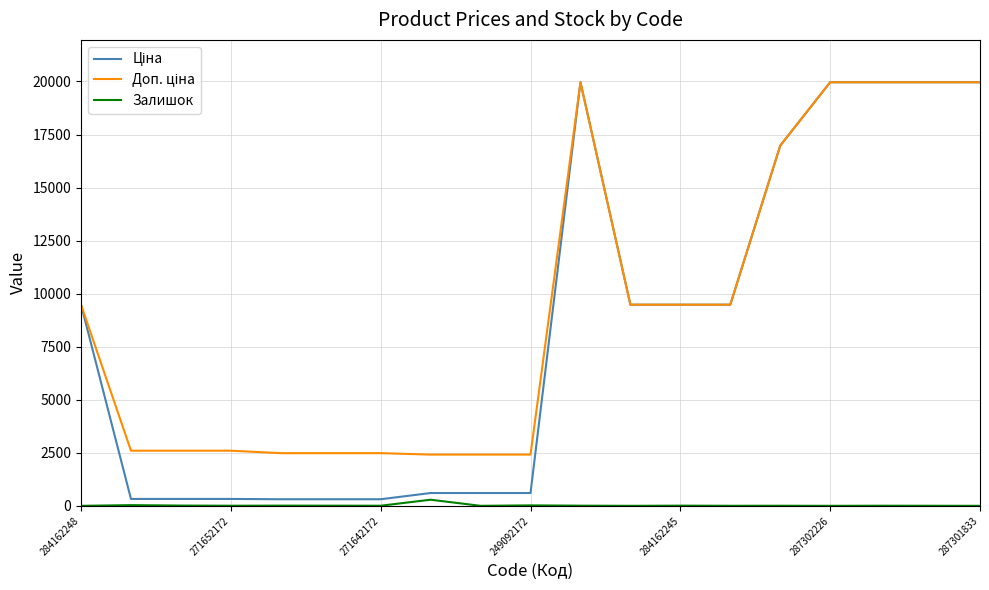

What is the greatest value displayed?

19964.2